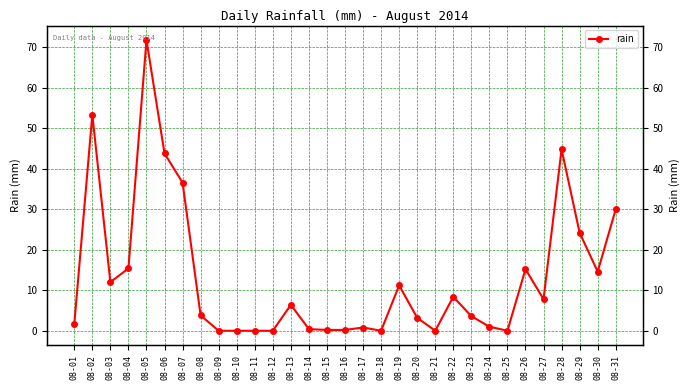

What is the sum of the values at 08-25 and 08-14?

0.4